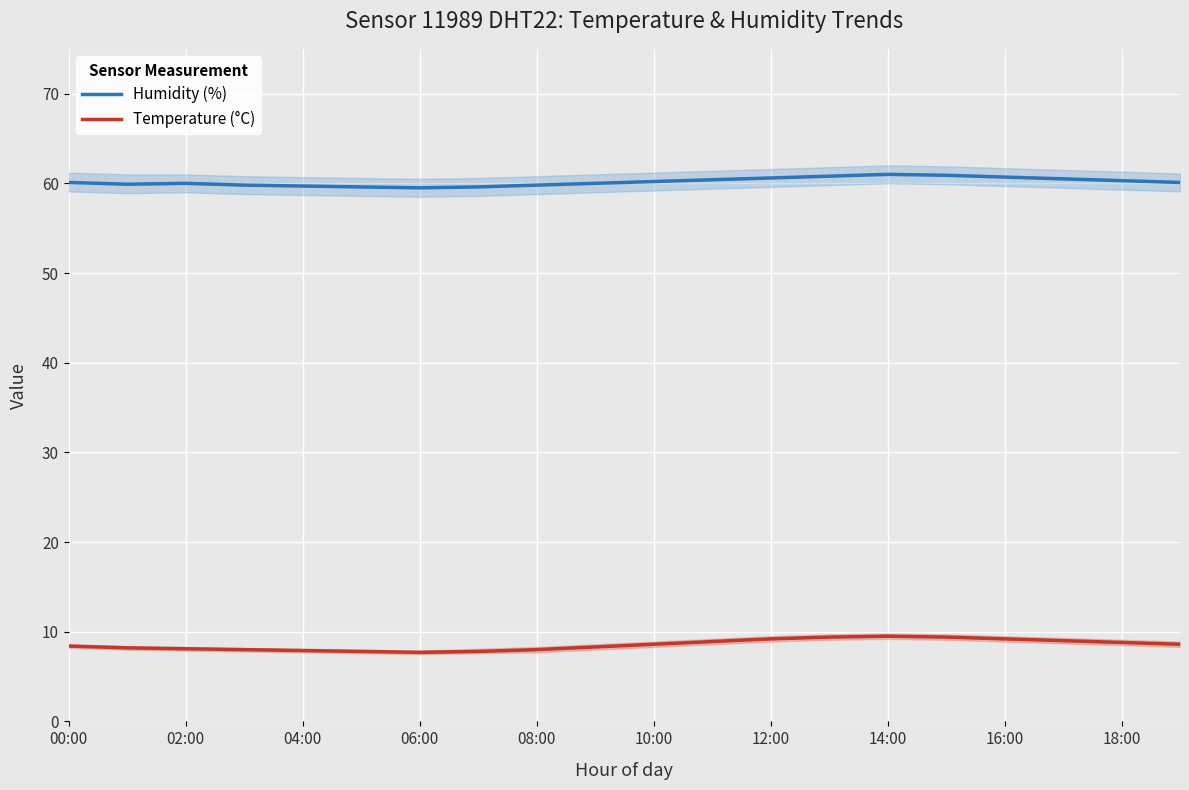

Which series has the largest total across all categories?

Humidity (%)